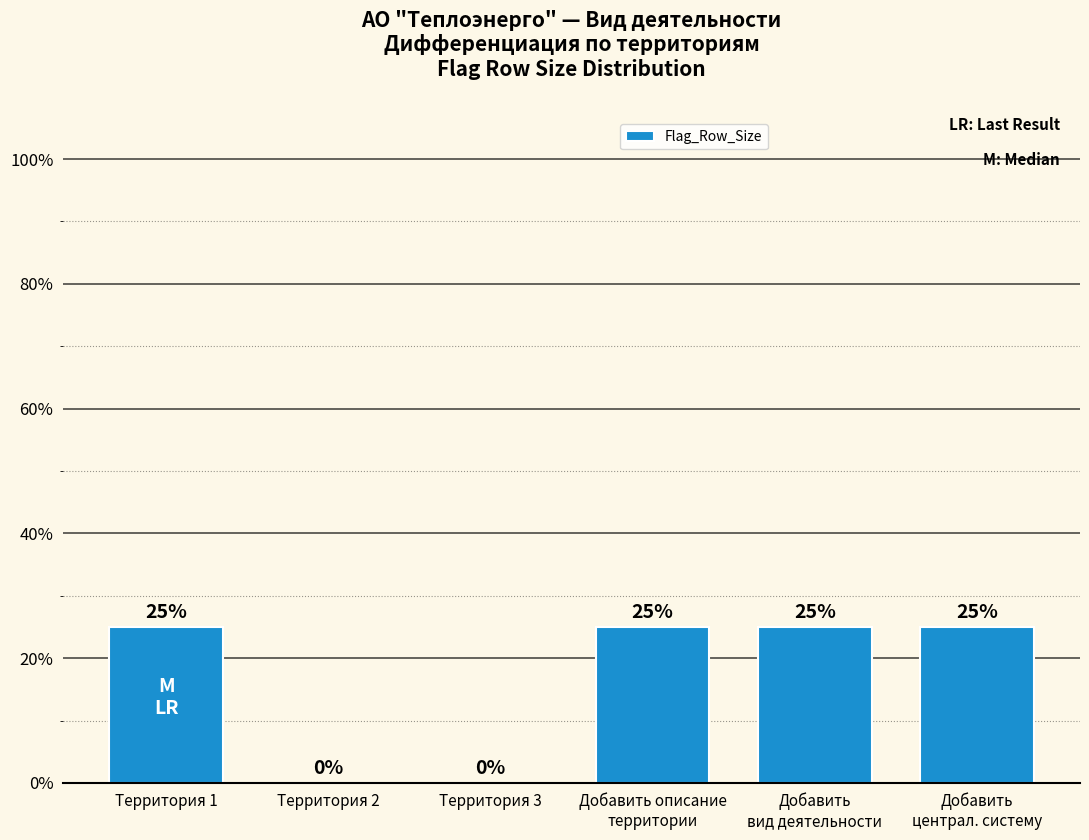

Count the number of categories in the chart.

6